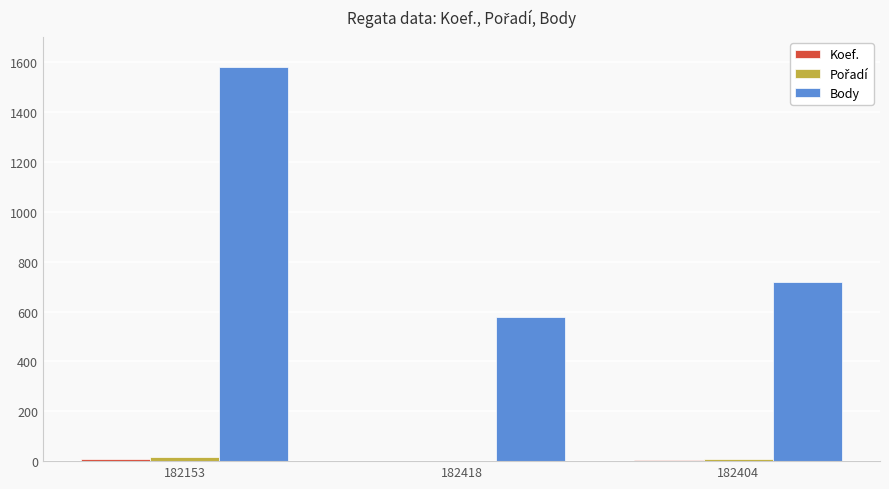

Which series has the largest total across all categories?

Body